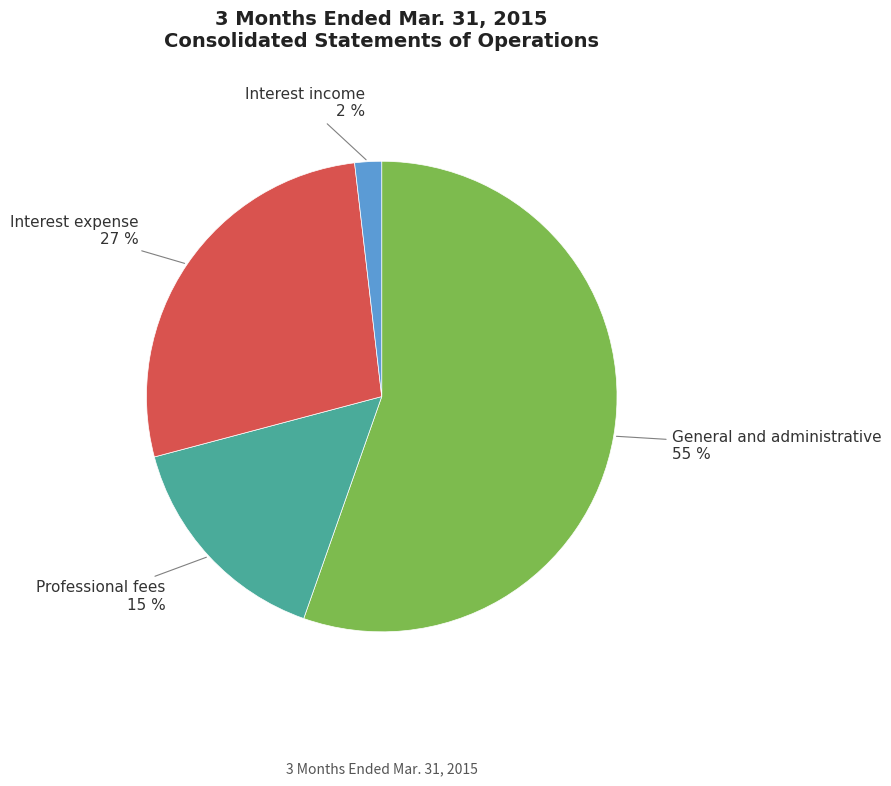

Which category has the biggest portion of the pie?

General and administrative